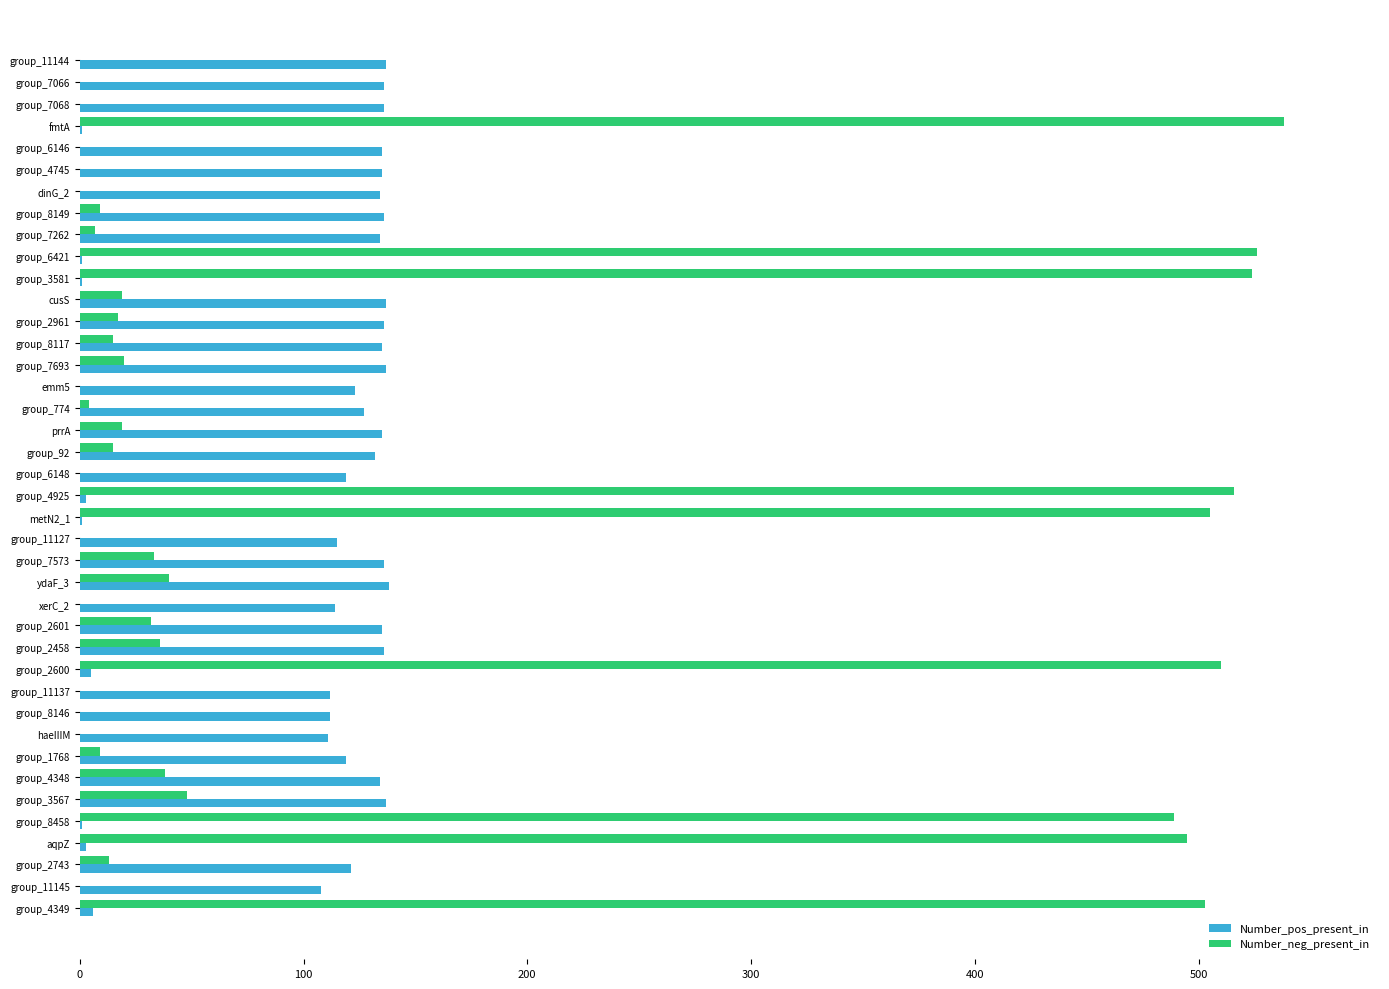

Is the value of Number_neg_present_in at group_4348 greater than the value of Number_pos_present_in at prrA?

No